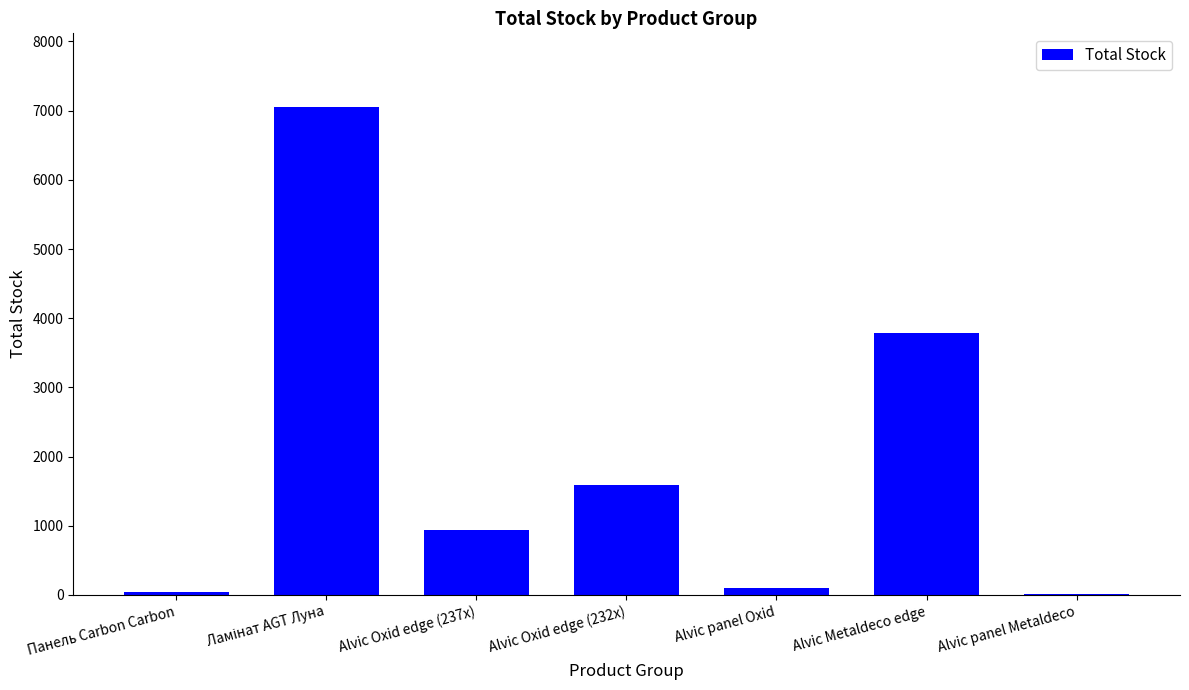

What is the greatest value displayed?

7059